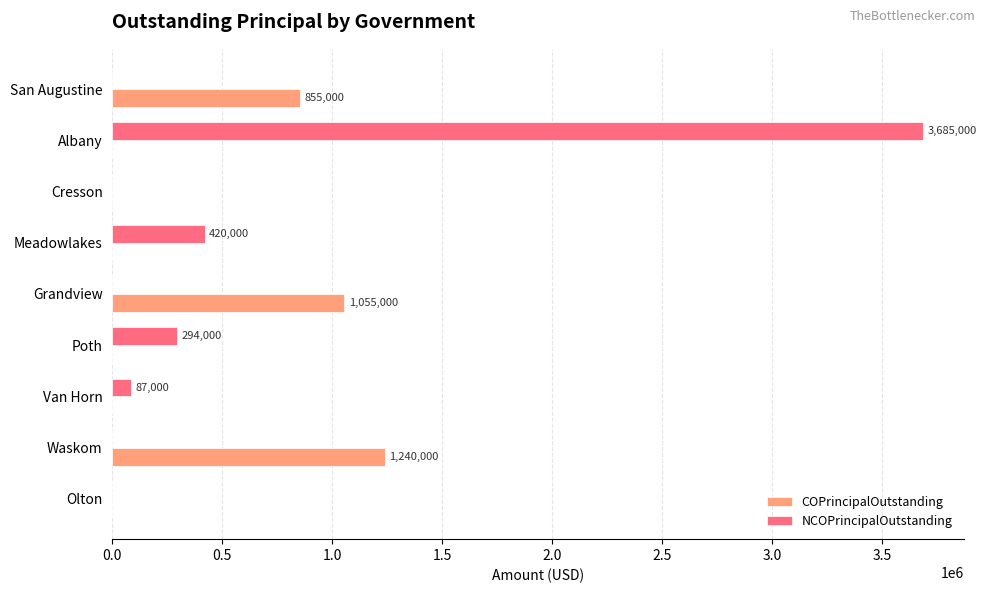

What are all the series names shown in the legend?

COPrincipalOutstanding, NCOPrincipalOutstanding